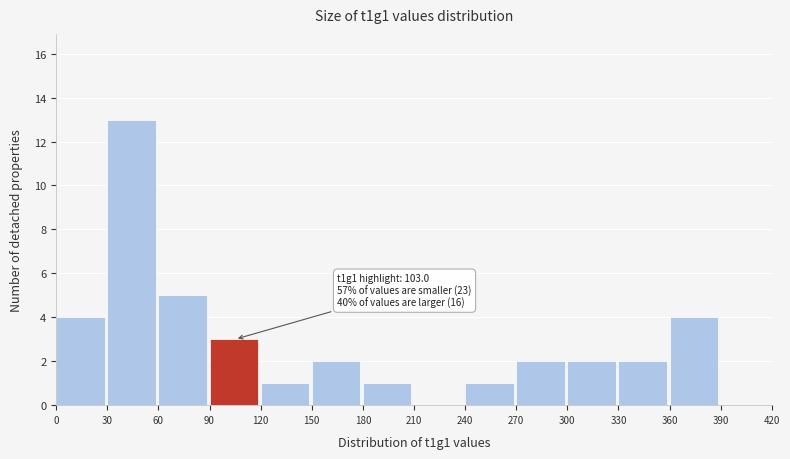

Over which range of the x-axis is the bar tallest?

30 to 60